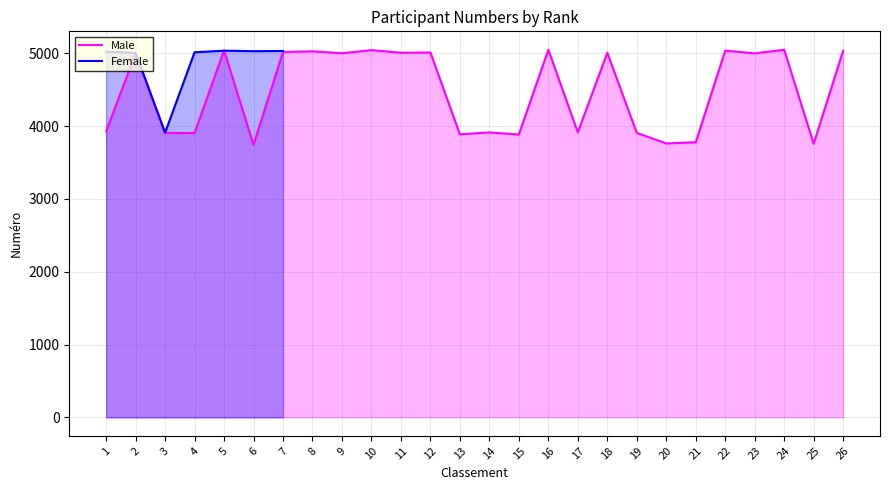

The value of Female at 7 is 5033.0. True or false?

True